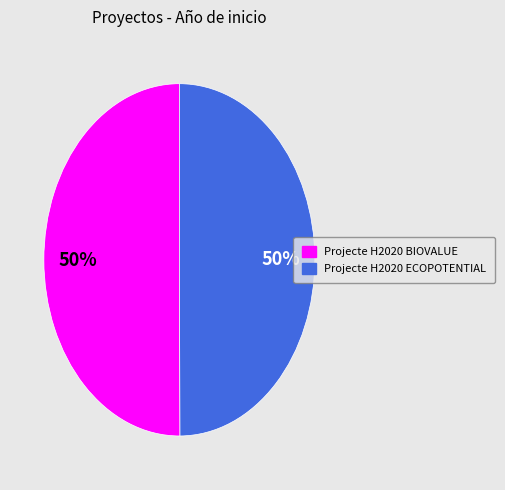

True or false: Projecte H2020 BIOVALUE accounts for 50% of the total.

True